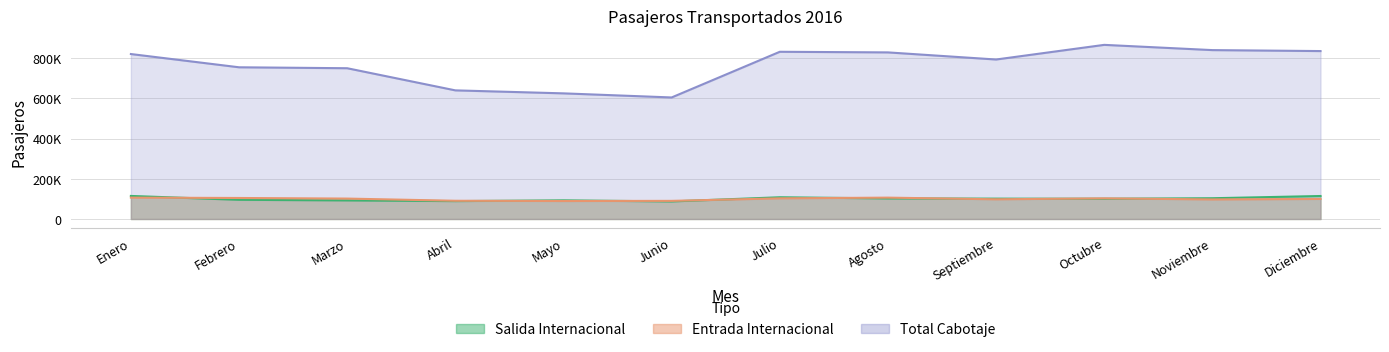

The value of Salida Internacional at Agosto is 102262. True or false?

True